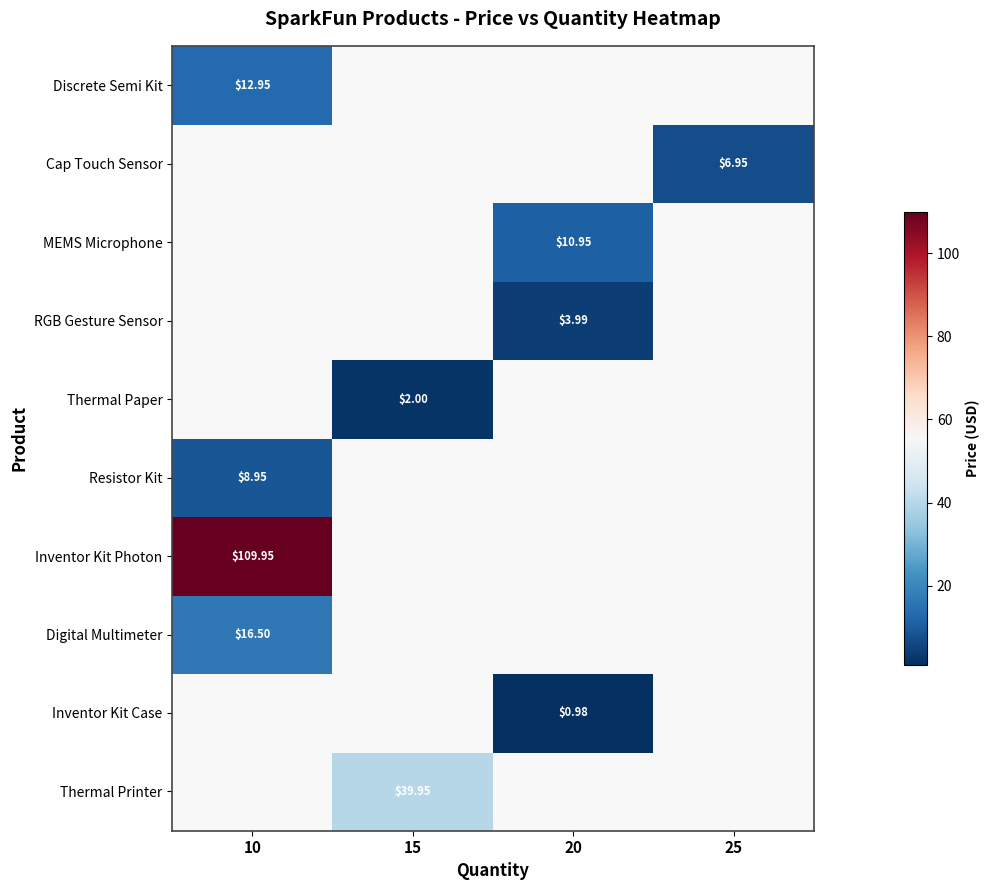

Which label corresponds to the largest value in the chart?

10